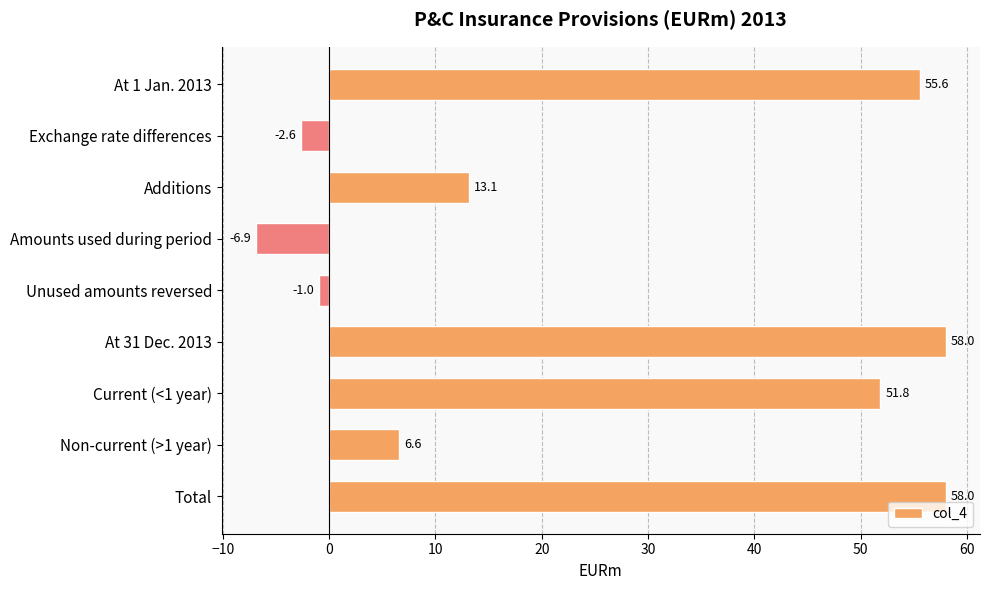

How many values are above zero?

6